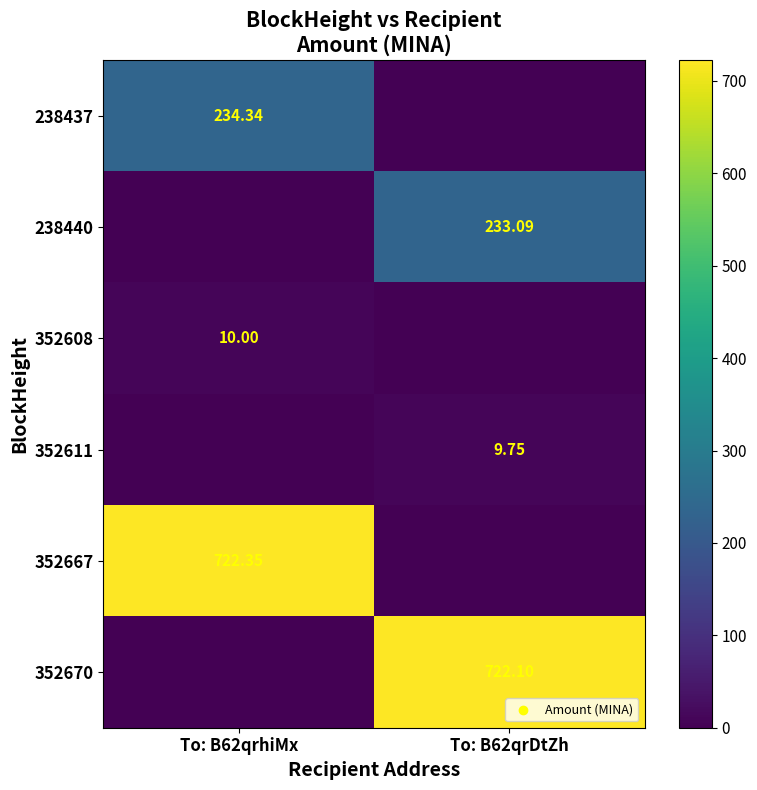

At which category is the sum across all series the highest?

To: B62qrhiMx